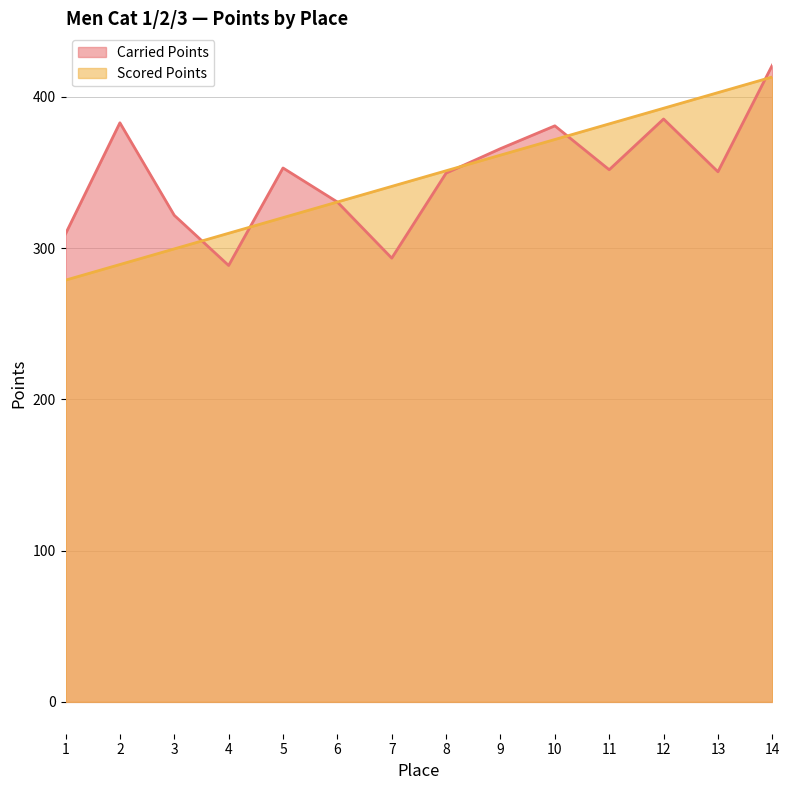

Where do Carried Points and Scored Points first cross each other?

3 and 4